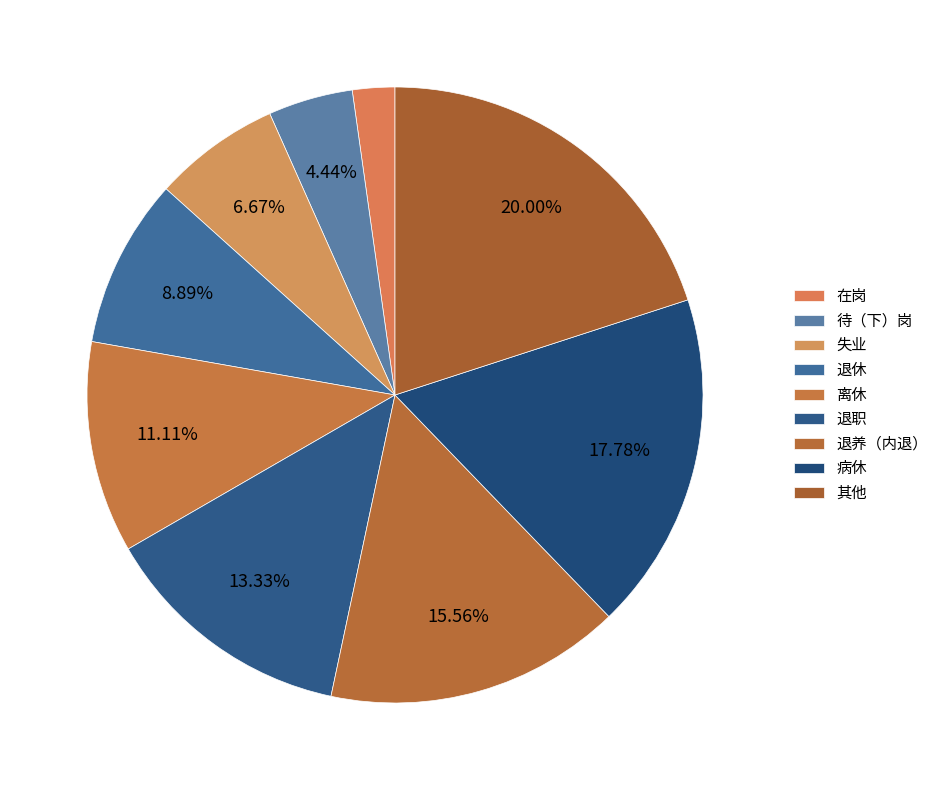

What percentage do 退养（内退） and 离休 together represent?

26.7%